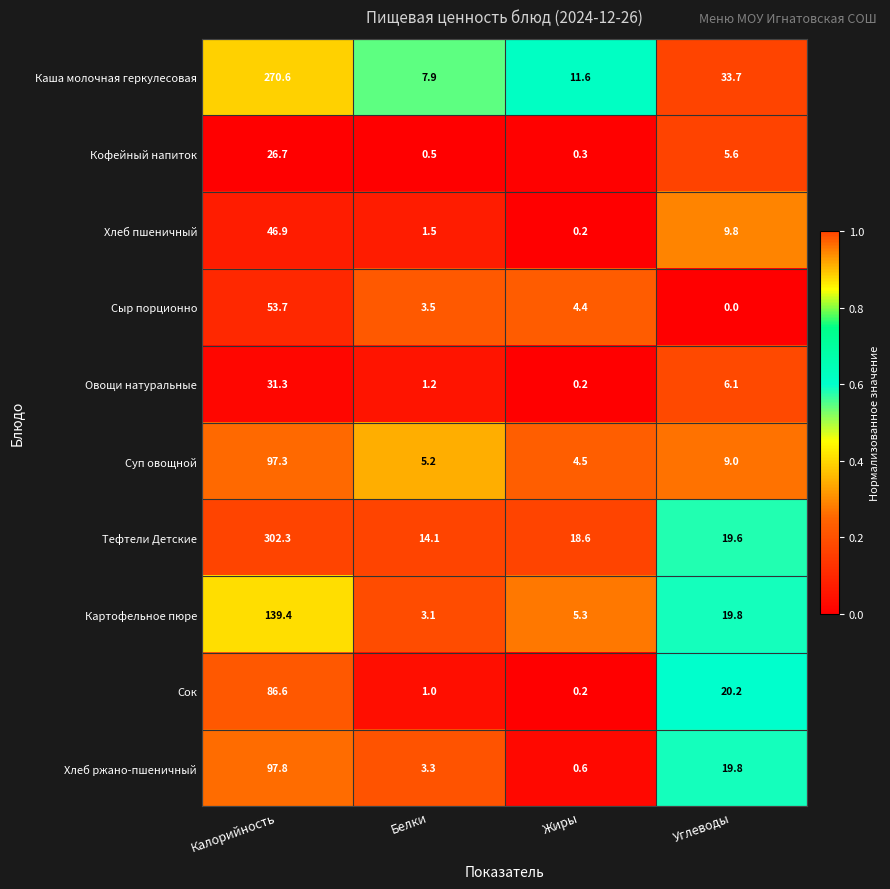

Which series has the largest total across all categories?

Тефтели Детские